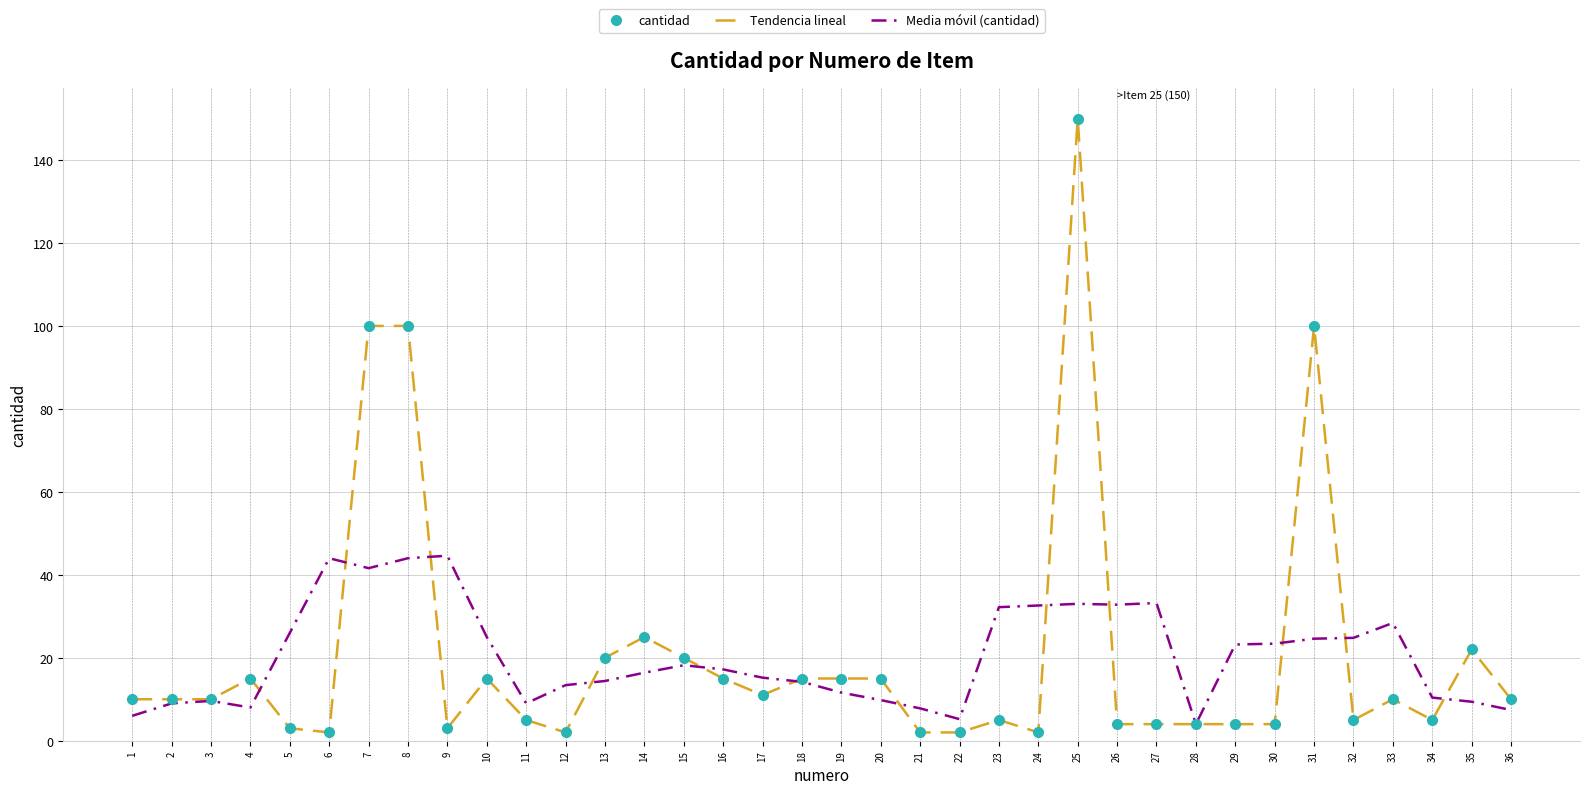

Count the number of categories in the chart.

36